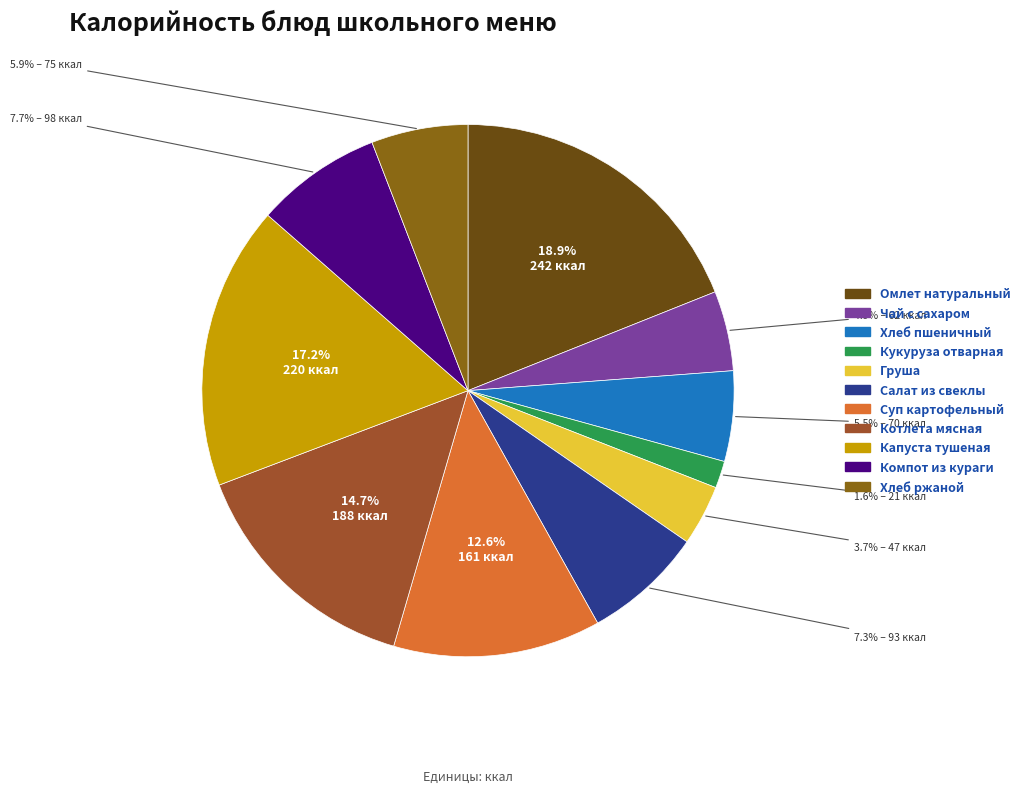

To the nearest percent, what portion does Хлеб ржаной represent?

6%